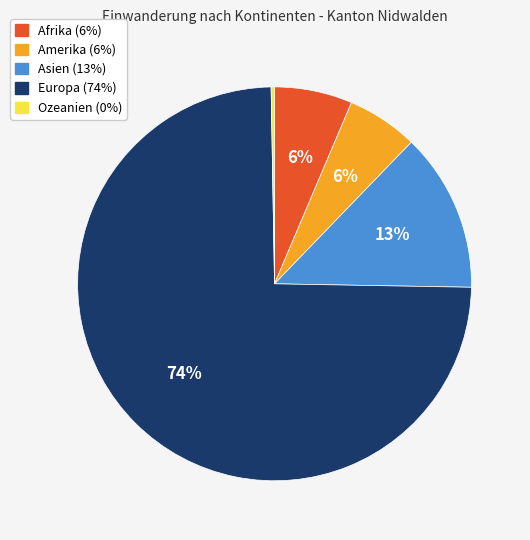

Which category has the biggest portion of the pie?

Europa